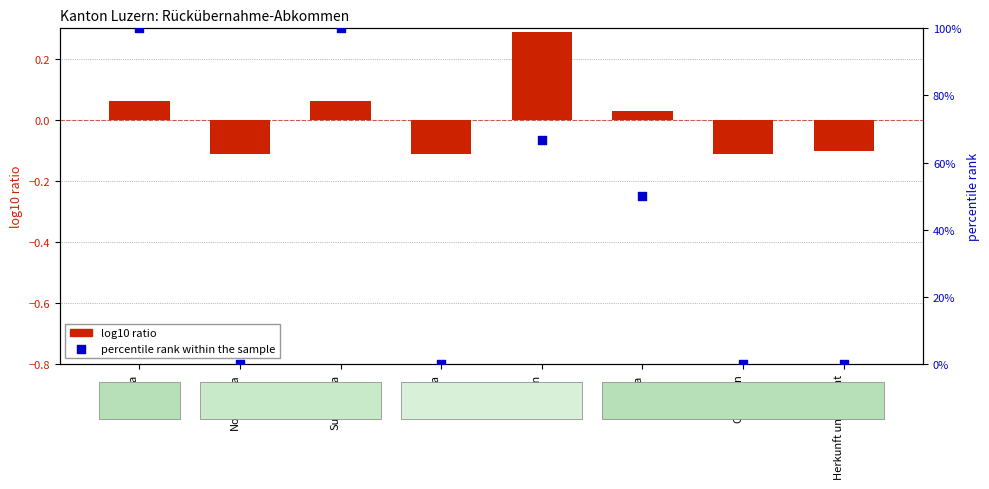

Is the value of log10 ratio at Ozeanien greater than the value of percentile rank within the sample at Afrika?

No